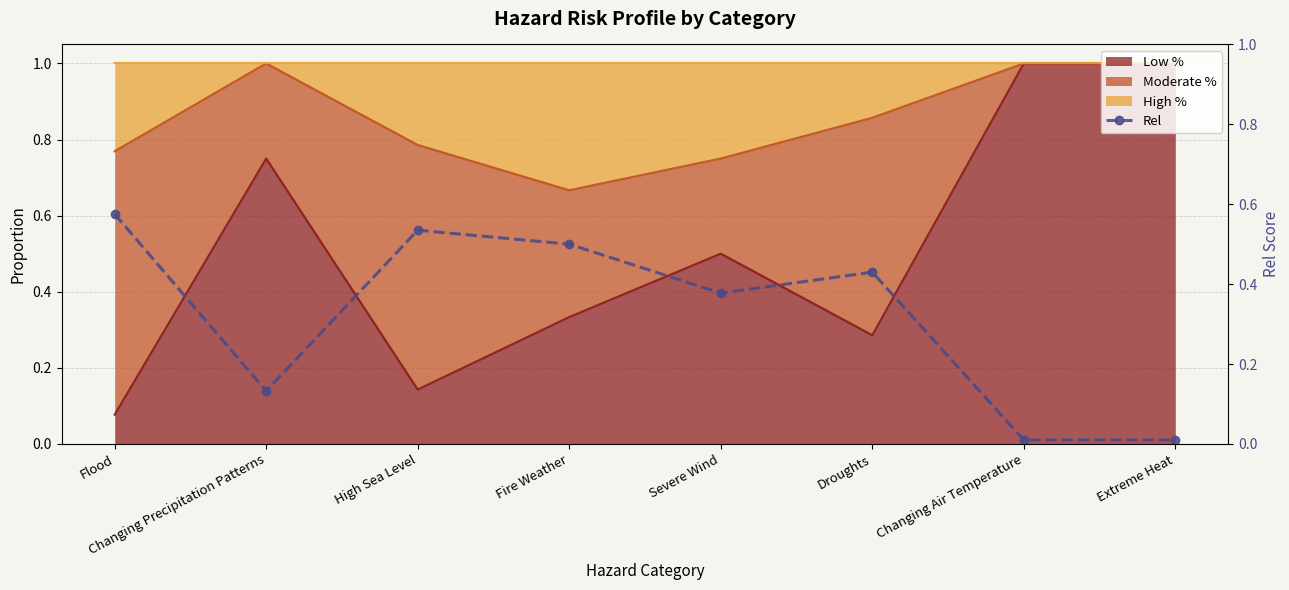

How many lines are shown in the chart?

1